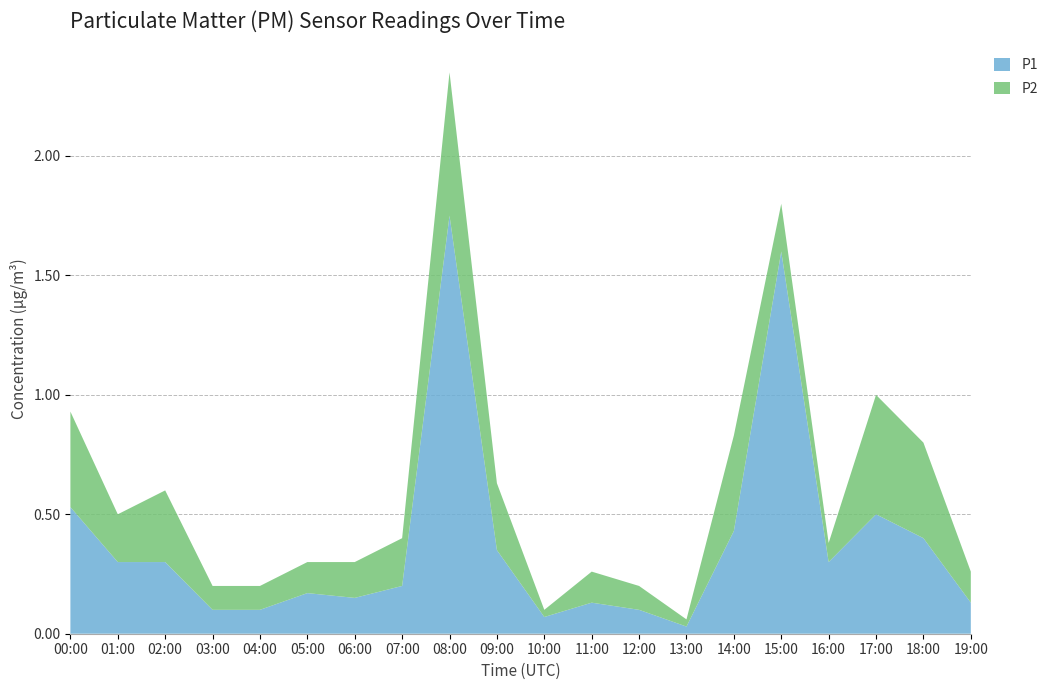

Reading left to right, what are all the values shown in this chart?

P1: 00:00=0.5	01:00=0.3	02:00=0.3	03:00=0.1	04:00=0.1	05:00=0.2	06:00=0.1	07:00=0.2	08:00=1.8	09:00=0.3	10:00=0.1	11:00=0.1	12:00=0.1	13:00=0.0	14:00=0.4	15:00=1.6	16:00=0.3	17:00=0.5	18:00=0.4	19:00=0.1
P2: 00:00=0.4	01:00=0.2	02:00=0.3	03:00=0.1	04:00=0.1	05:00=0.1	06:00=0.1	07:00=0.2	08:00=0.6	09:00=0.3	10:00=0.0	11:00=0.1	12:00=0.1	13:00=0.0	14:00=0.4	15:00=0.2	16:00=0.1	17:00=0.5	18:00=0.4	19:00=0.1